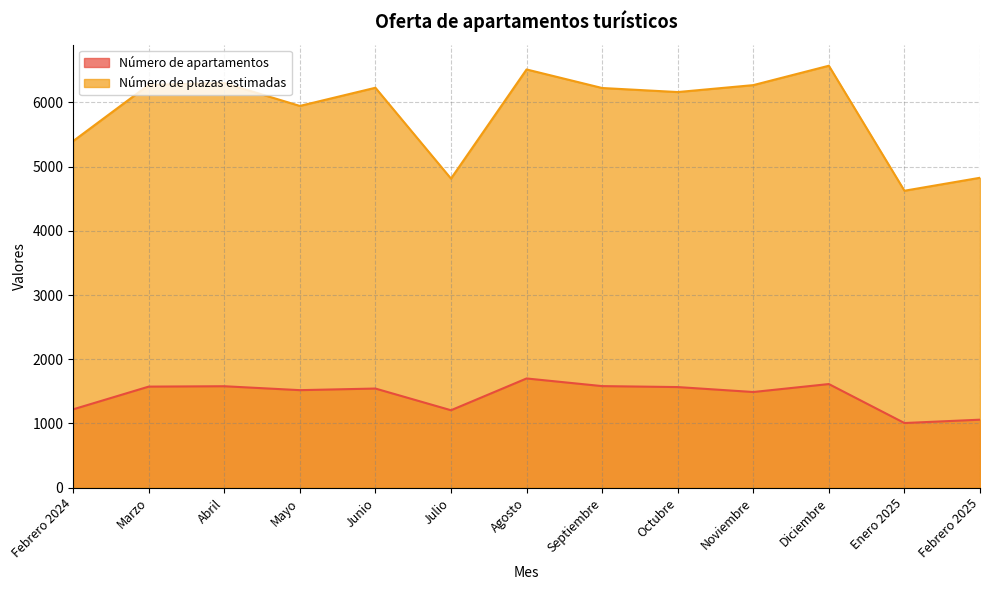

Rank the series at Noviembre from lowest to highest value.

Número de apartamentos, Número de plazas estimadas